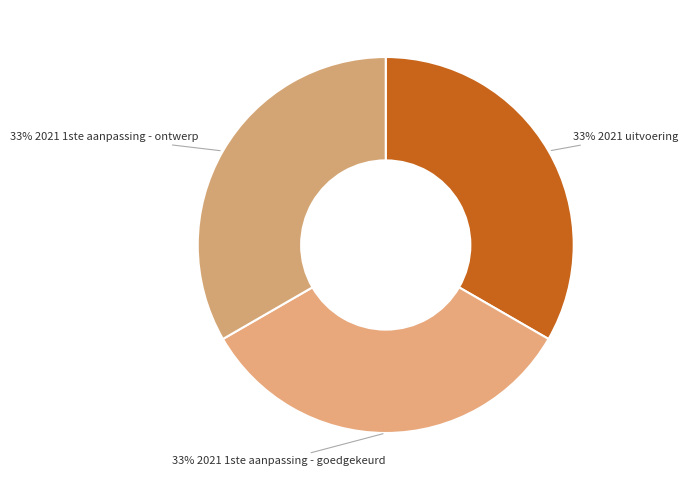

Rank the categories by value from lowest to highest.

2021 1ste aanpassing - ontwerp, 2021 uitvoering, 2021 1ste aanpassing - goedgekeurd